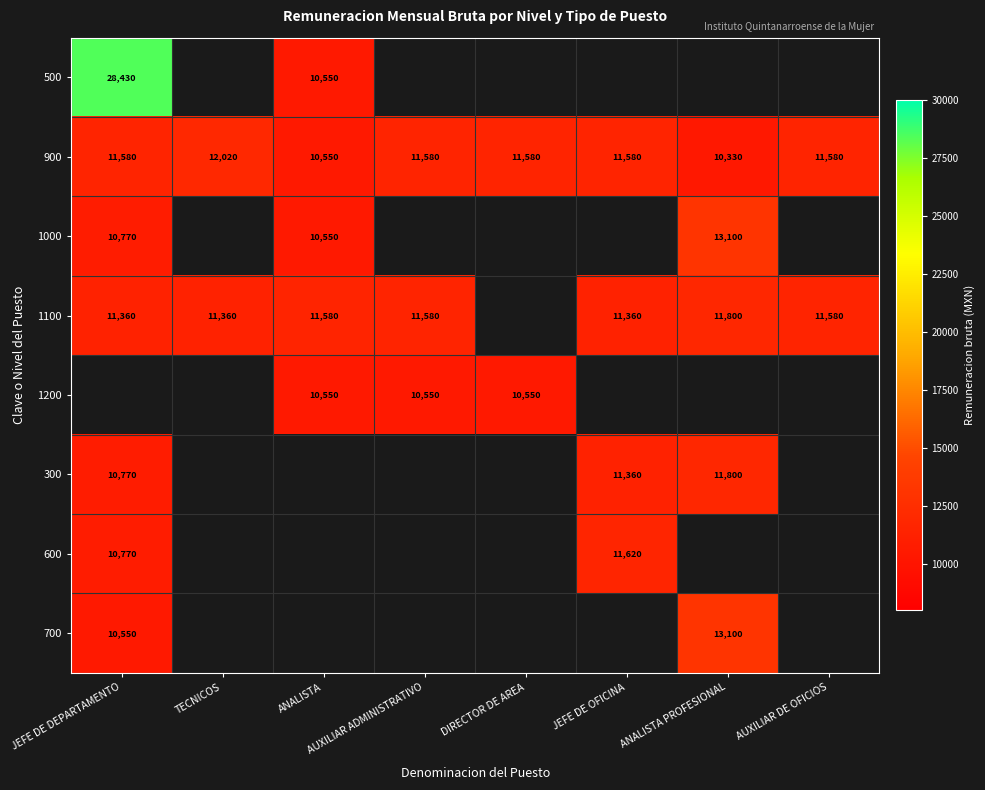

The 300 series shows 16071.6 at JEFE DE OFICINA. True or false?

False